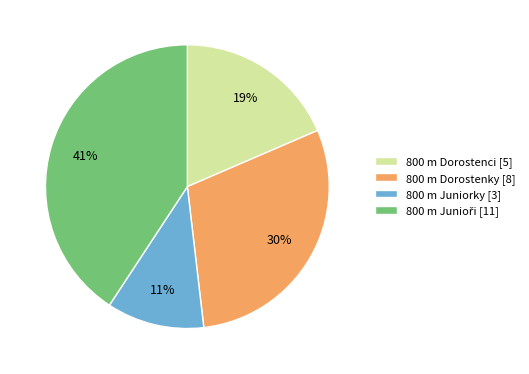

Is there any slice that represents more than half of the pie?

No